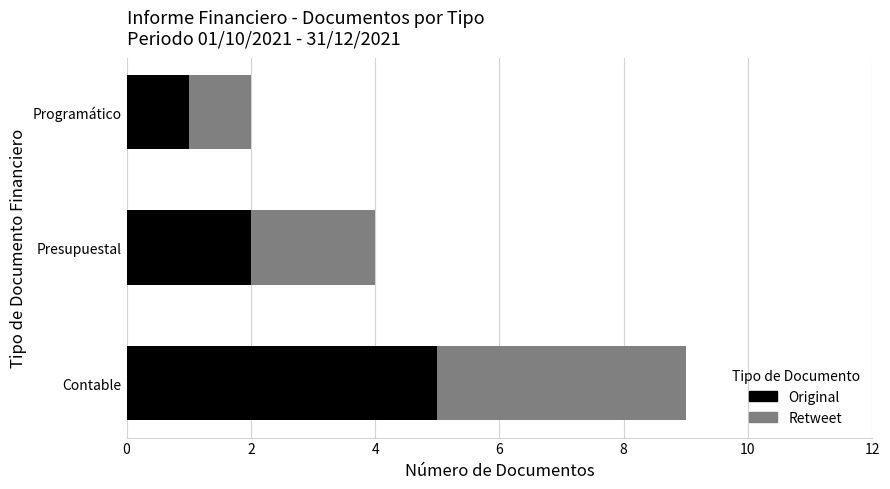

How many data points in Original are less than 2?

1